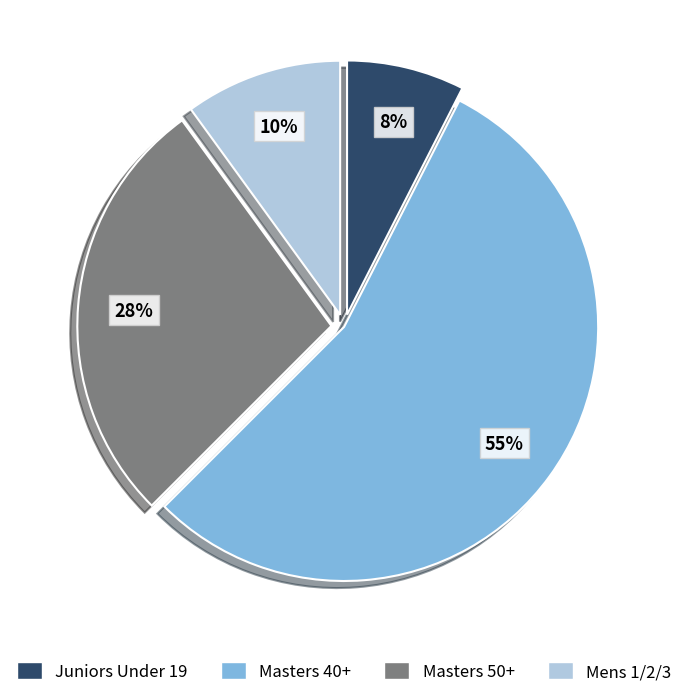

What percentage is the Mens 1/2/3 slice, to the nearest percent?

10%